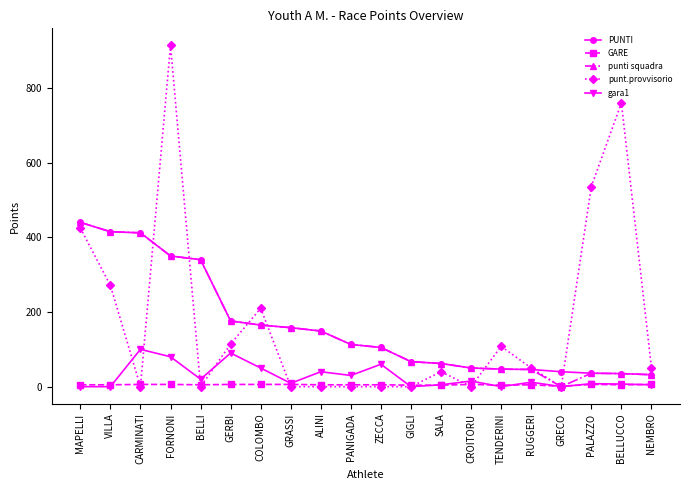

The value of punti squadra at VILLA is 415. True or false?

True